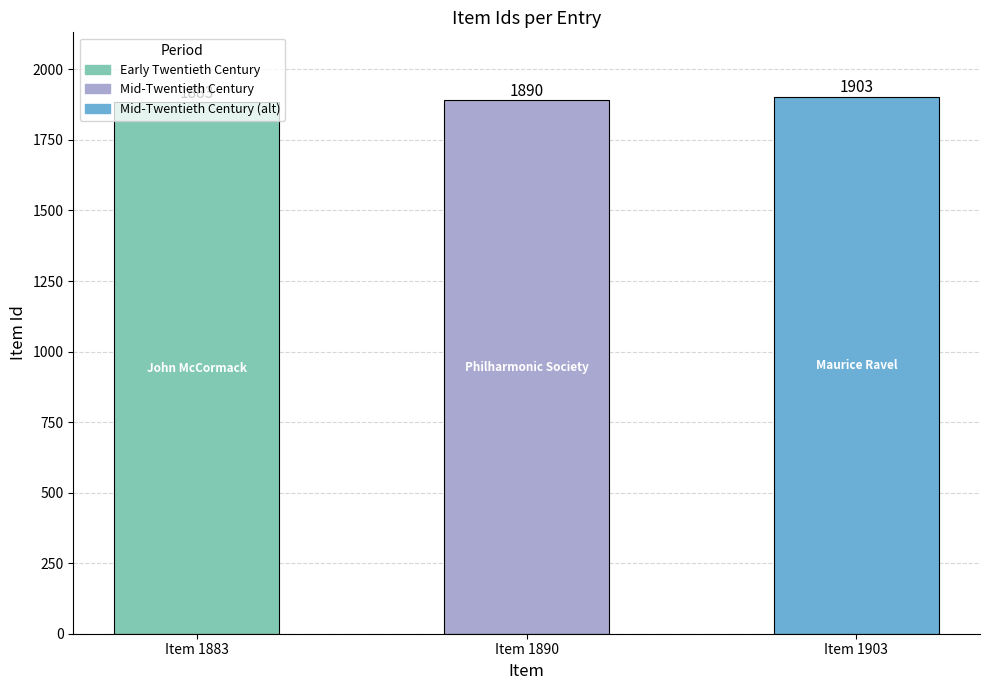

What value does the data have at Item 1890?

1890